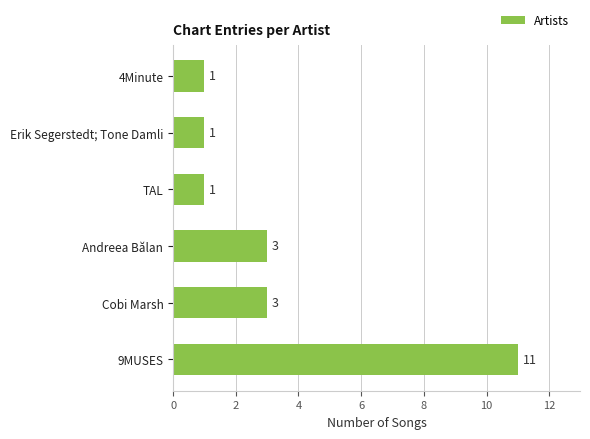

Does the chart contain any negative values?

No